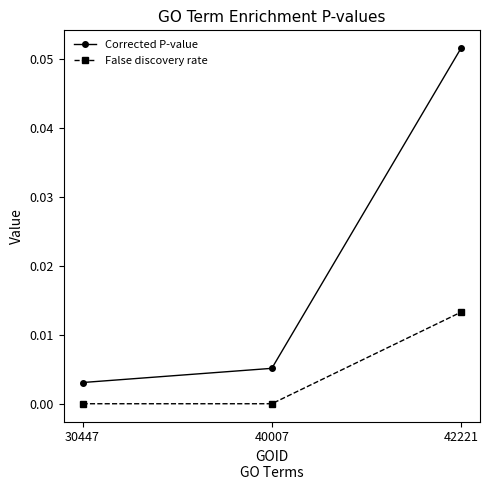

What are all the series names shown in the legend?

Corrected P-value, False discovery rate